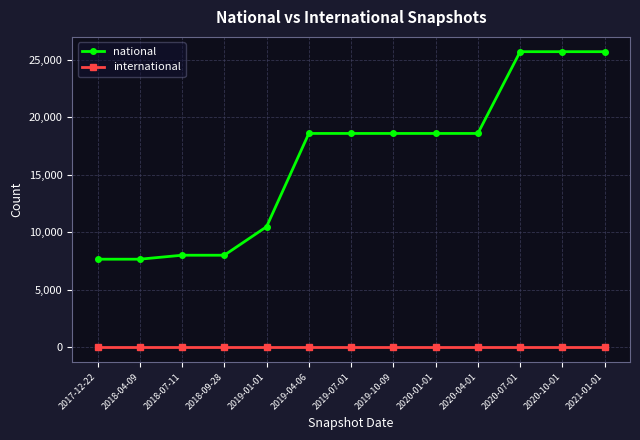

True or false: national has a value of 13438 at 2018-04-09.

False